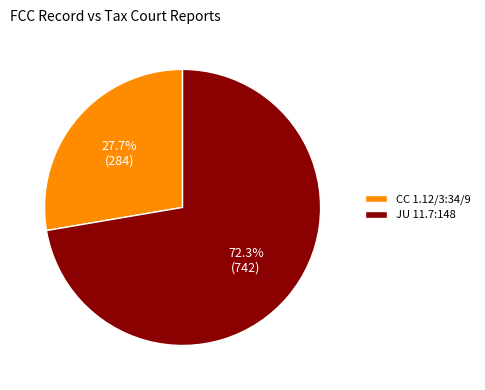

What is the smallest slice in the pie chart?

CC 1.12/3:34/9